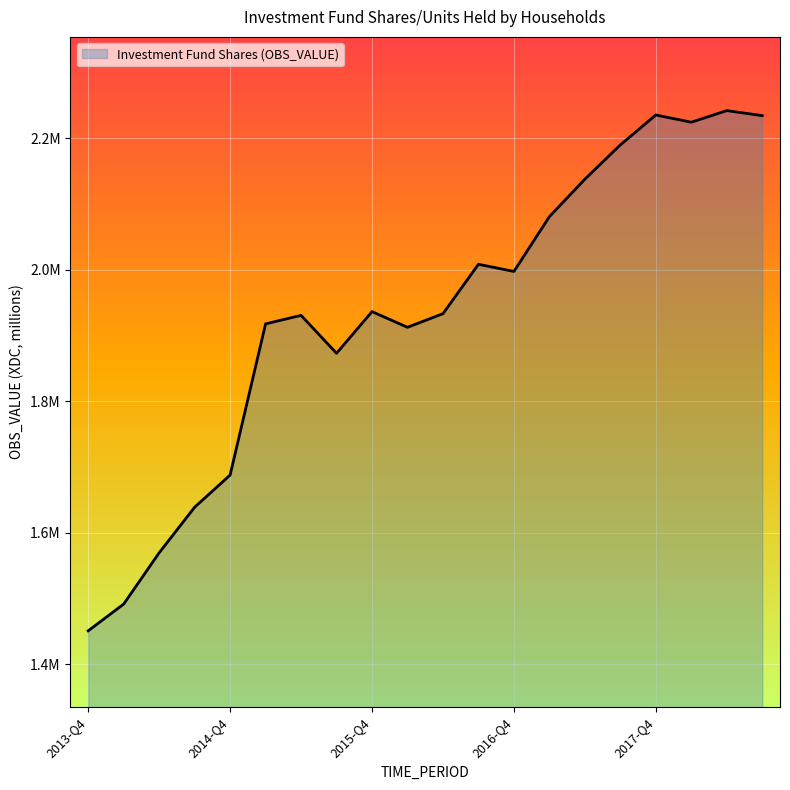

Rank the categories by value from highest to lowest.

2018-Q2, 2017-Q4, 2018-Q3, 2018-Q1, 2017-Q3, 2017-Q2, 2017-Q1, 2016-Q3, 2016-Q4, 2015-Q4, 2016-Q2, 2015-Q2, 2015-Q1, 2016-Q1, 2015-Q3, 2014-Q4, 2014-Q3, 2014-Q2, 2014-Q1, 2013-Q4